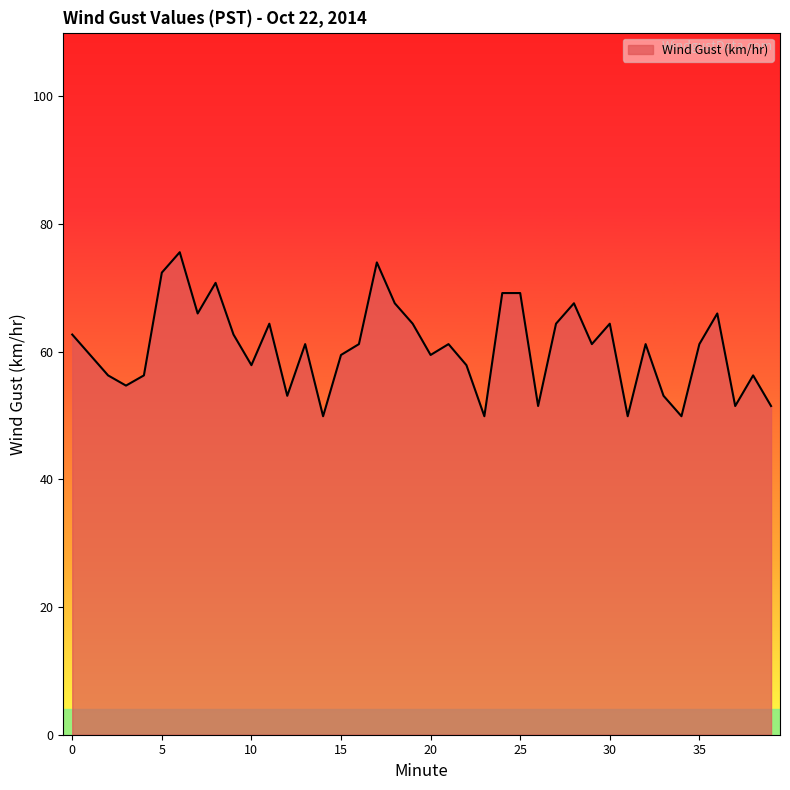

What is the greatest value displayed?

75.6